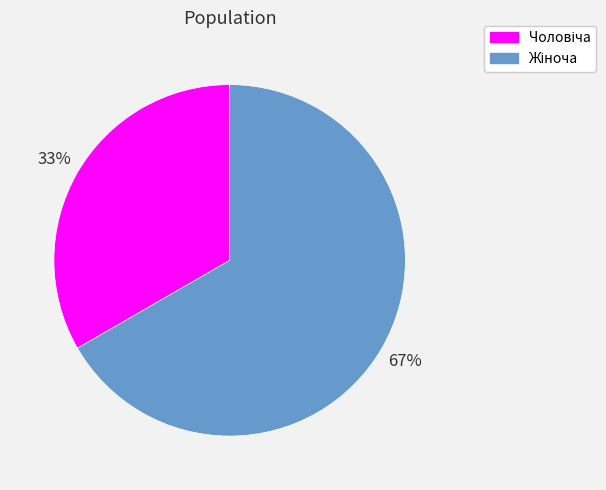

Is there any slice that represents more than half of the pie?

Yes